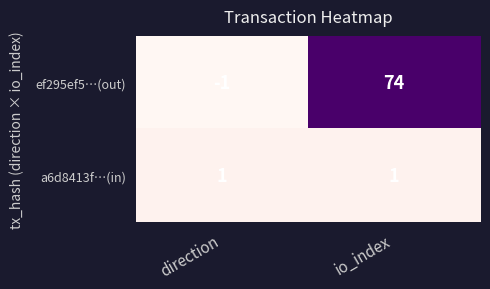

Which series has the largest total across all categories?

ef295ef5…(out)